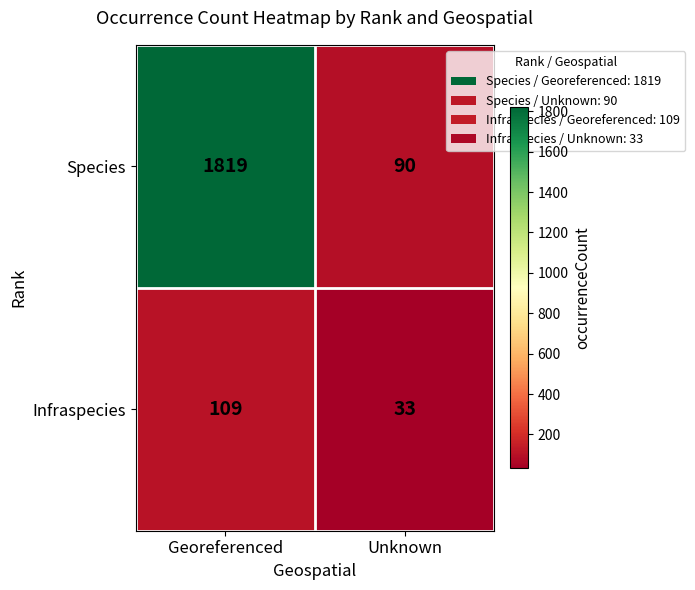

What is the difference between the maximum and minimum values in the Infraspecies series?

76